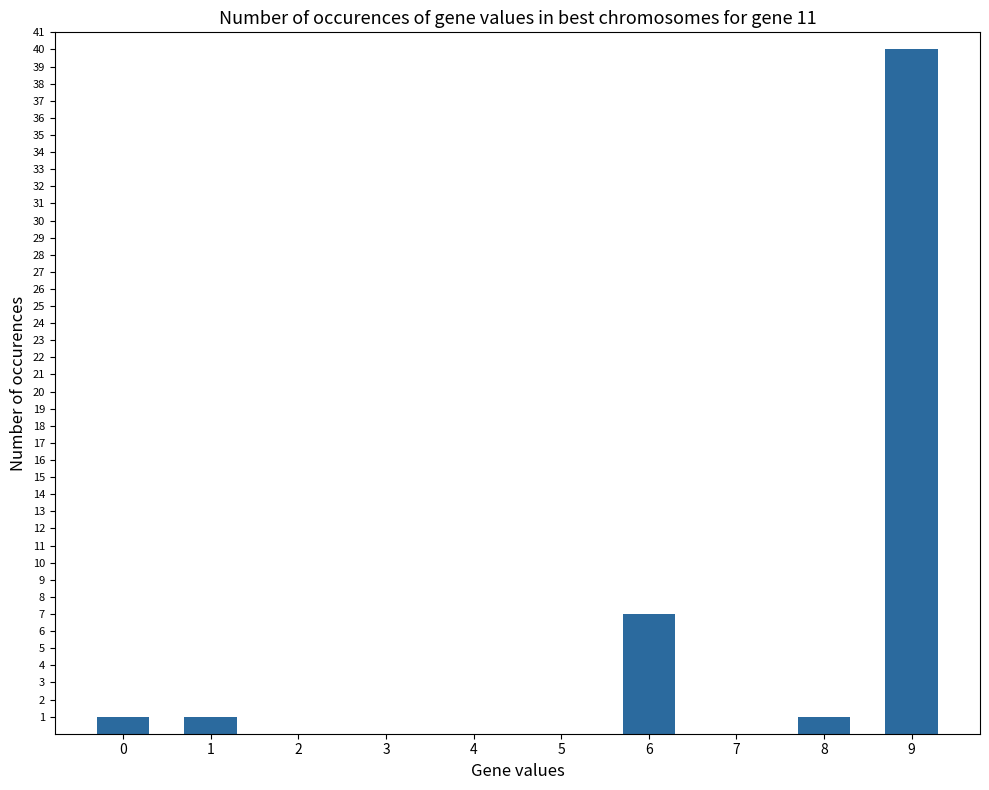

What value does the data have at 9, to the nearest 10?

40